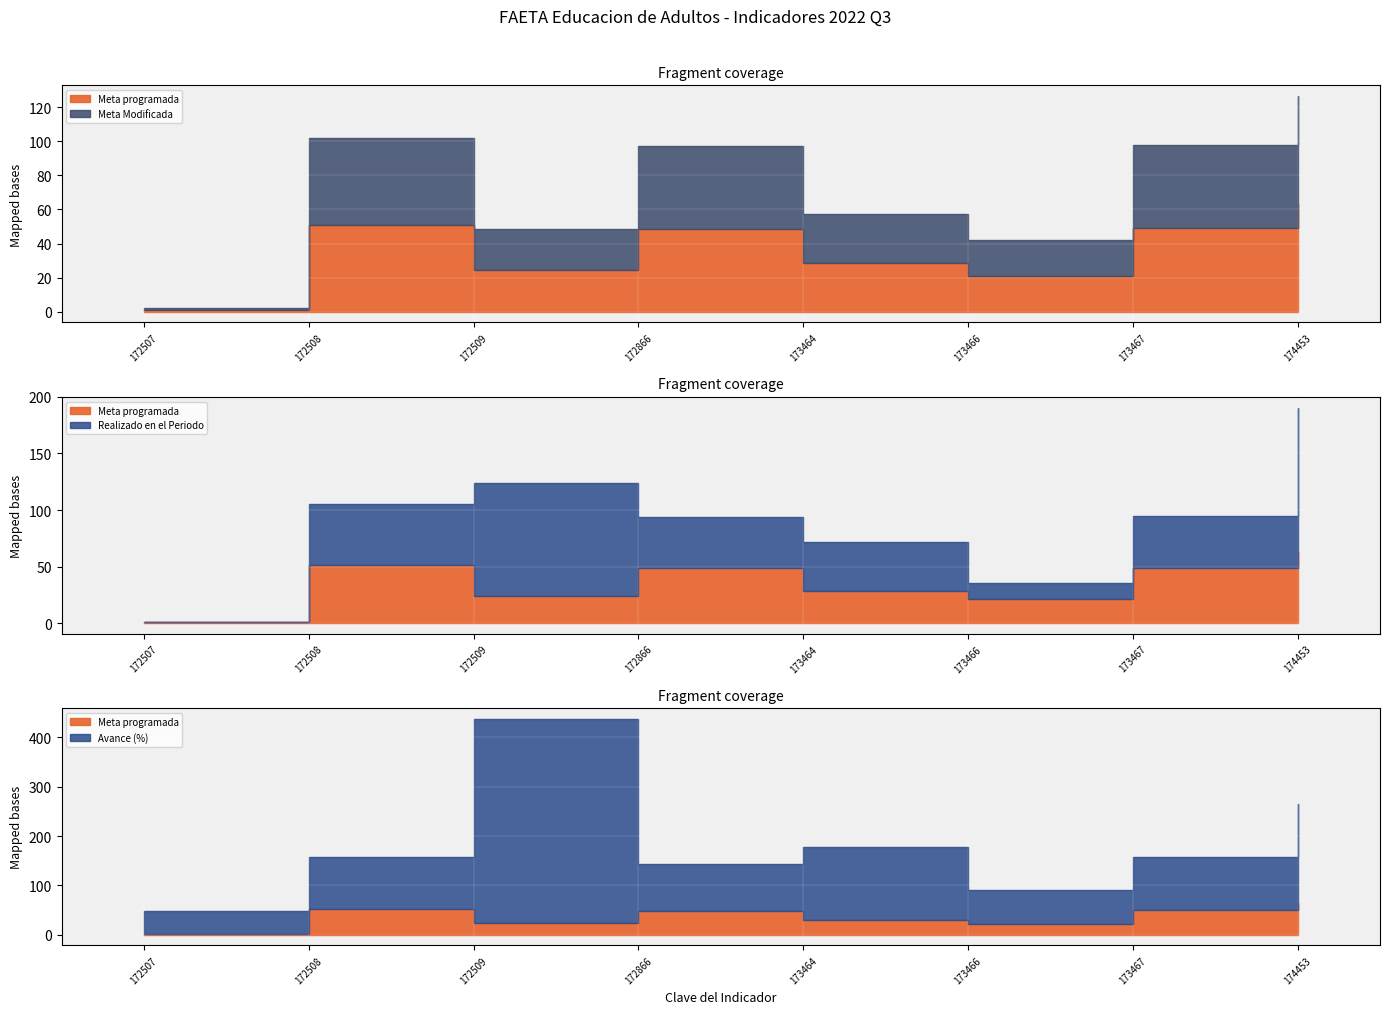

Does the chart display data point markers on the line(s)?

No